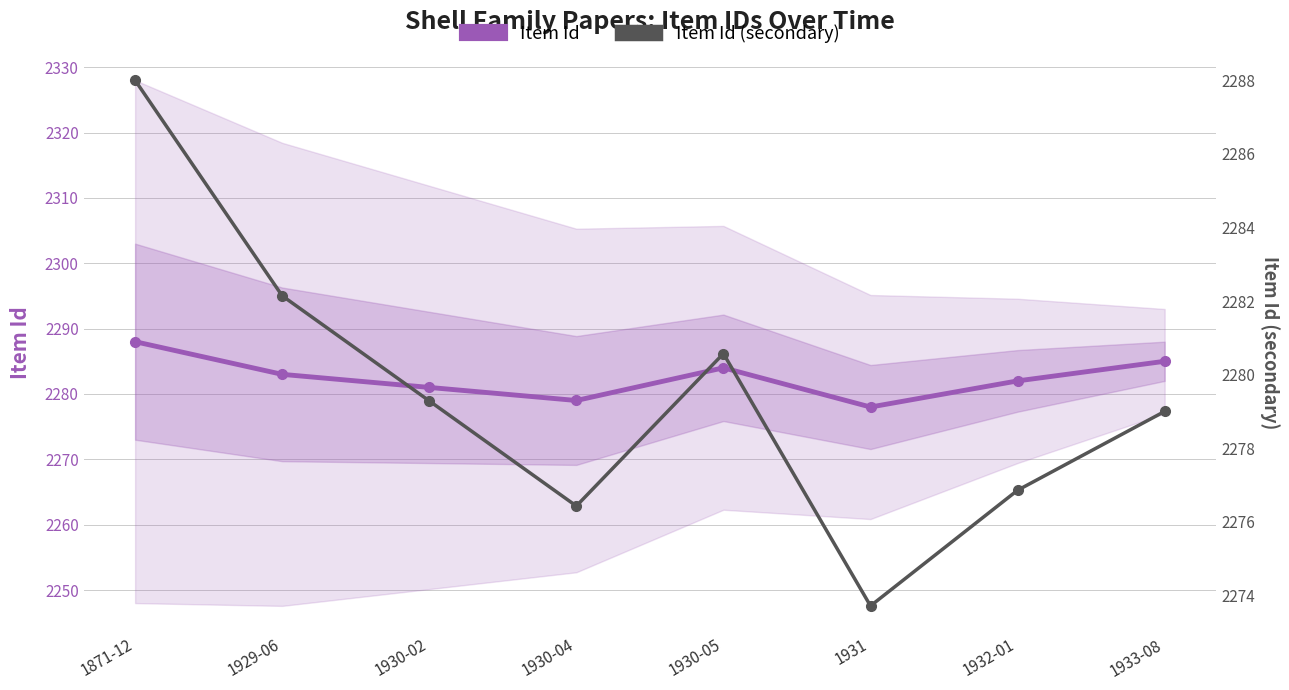

How many data points does each series have?

8